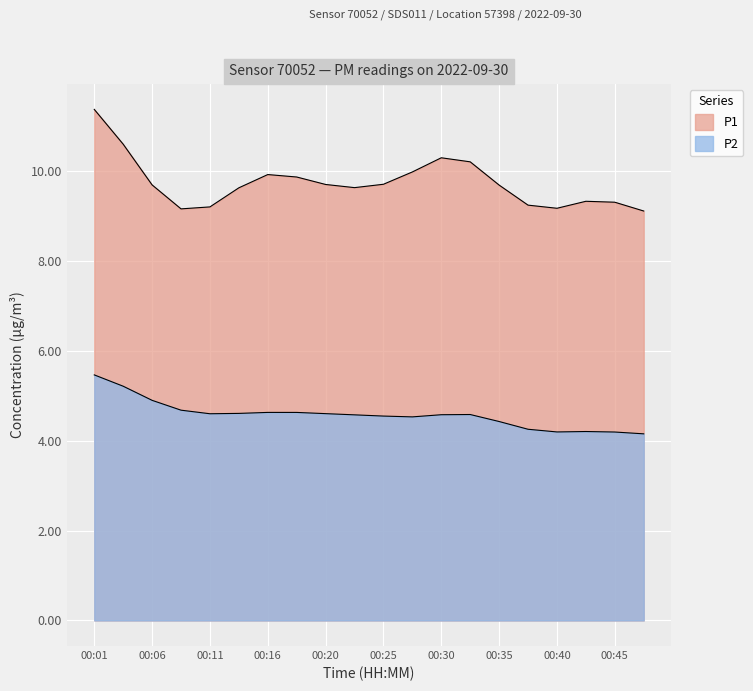

True or false: P1 has more than 0 interior local peaks.

True